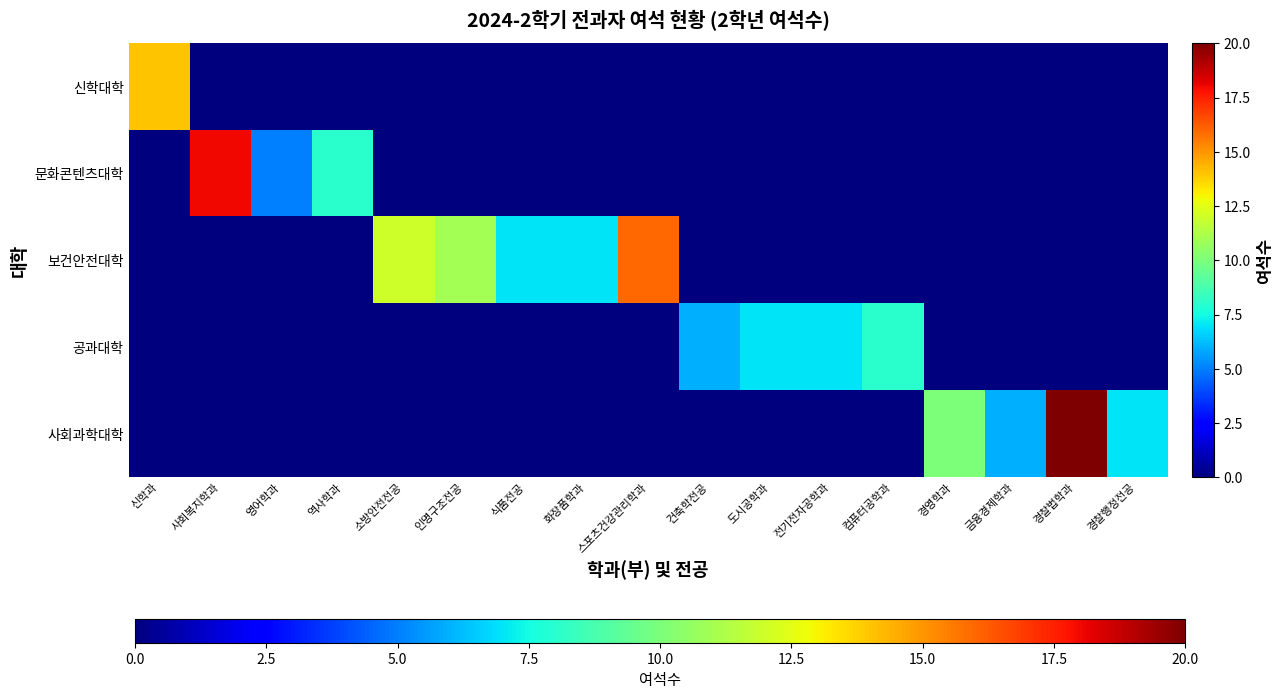

Reading right to left, what are all the values shown in this chart?

신학대학: 경찰행정전공=0	경찰법학과=0	금융경제학과=0	경영학과=0	컴퓨터공학과=0	전기전자공학과=0	도시공학과=0	건축학전공=0	스포츠건강관리학과=0	화장품학과=0	식품전공=0	인명구조전공=0	소방안전전공=0	역사학과=0	영어학과=0	사회복지학과=0	신학과=14
문화콘텐츠대학: 경찰행정전공=0	경찰법학과=0	금융경제학과=0	경영학과=0	컴퓨터공학과=0	전기전자공학과=0	도시공학과=0	건축학전공=0	스포츠건강관리학과=0	화장품학과=0	식품전공=0	인명구조전공=0	소방안전전공=0	역사학과=8	영어학과=5	사회복지학과=18	신학과=0
보건안전대학: 경찰행정전공=0	경찰법학과=0	금융경제학과=0	경영학과=0	컴퓨터공학과=0	전기전자공학과=0	도시공학과=0	건축학전공=0	스포츠건강관리학과=16	화장품학과=7	식품전공=7	인명구조전공=11	소방안전전공=12	역사학과=0	영어학과=0	사회복지학과=0	신학과=0
공과대학: 경찰행정전공=0	경찰법학과=0	금융경제학과=0	경영학과=0	컴퓨터공학과=8	전기전자공학과=7	도시공학과=7	건축학전공=6	스포츠건강관리학과=0	화장품학과=0	식품전공=0	인명구조전공=0	소방안전전공=0	역사학과=0	영어학과=0	사회복지학과=0	신학과=0
사회과학대학: 경찰행정전공=7	경찰법학과=20	금융경제학과=6	경영학과=10	컴퓨터공학과=0	전기전자공학과=0	도시공학과=0	건축학전공=0	스포츠건강관리학과=0	화장품학과=0	식품전공=0	인명구조전공=0	소방안전전공=0	역사학과=0	영어학과=0	사회복지학과=0	신학과=0